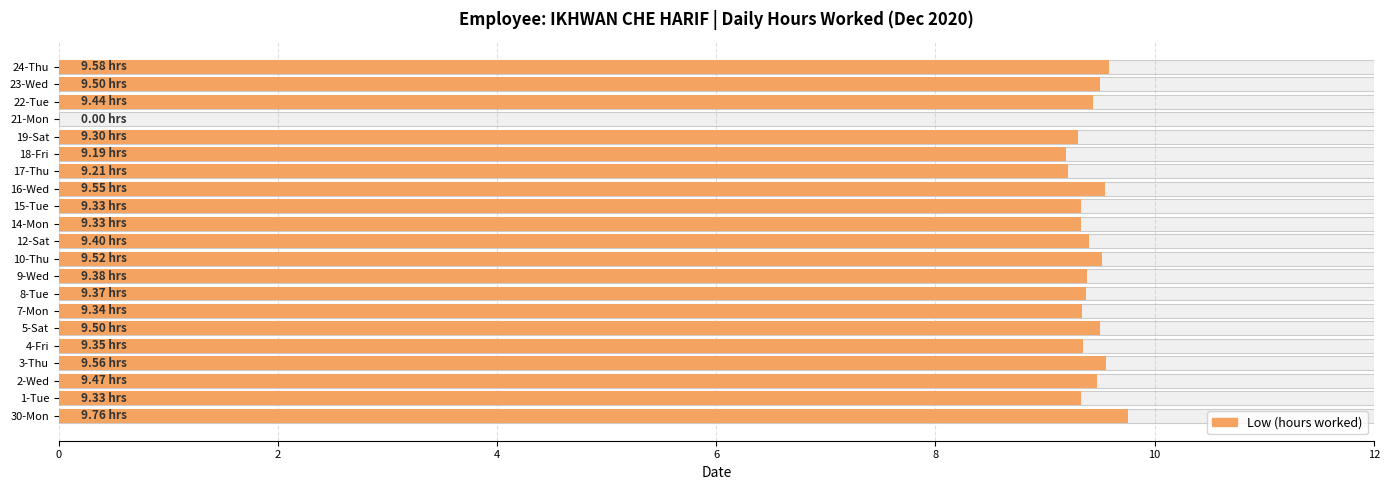

What is the difference between the second highest and second lowest values?

0.4